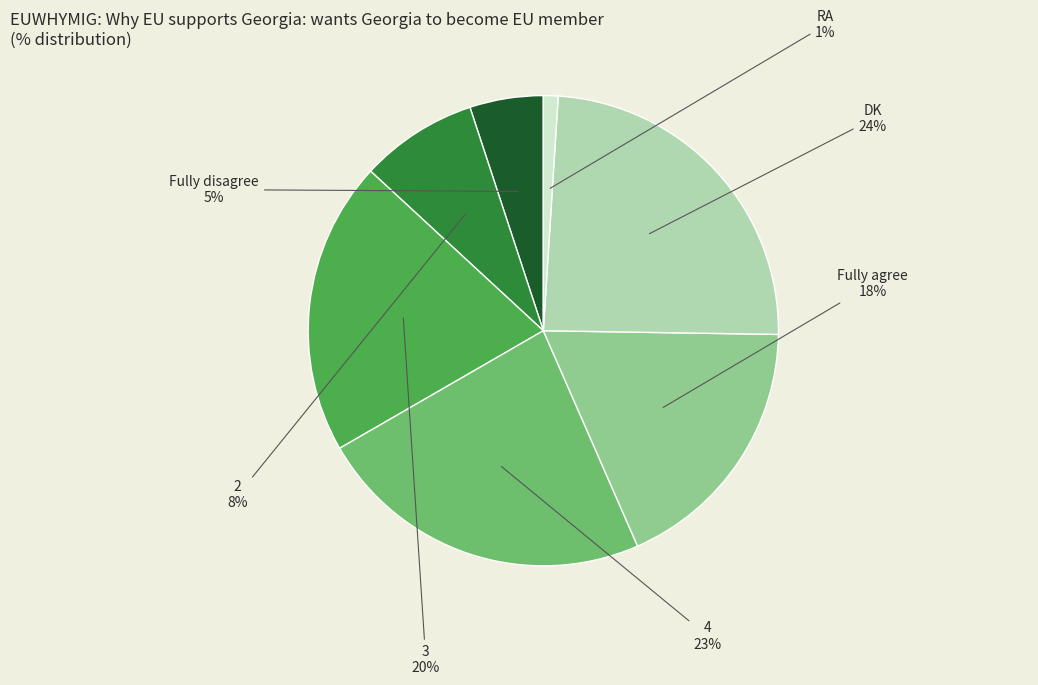

What is the ratio of the value at 4 to the value at DK?

1.0